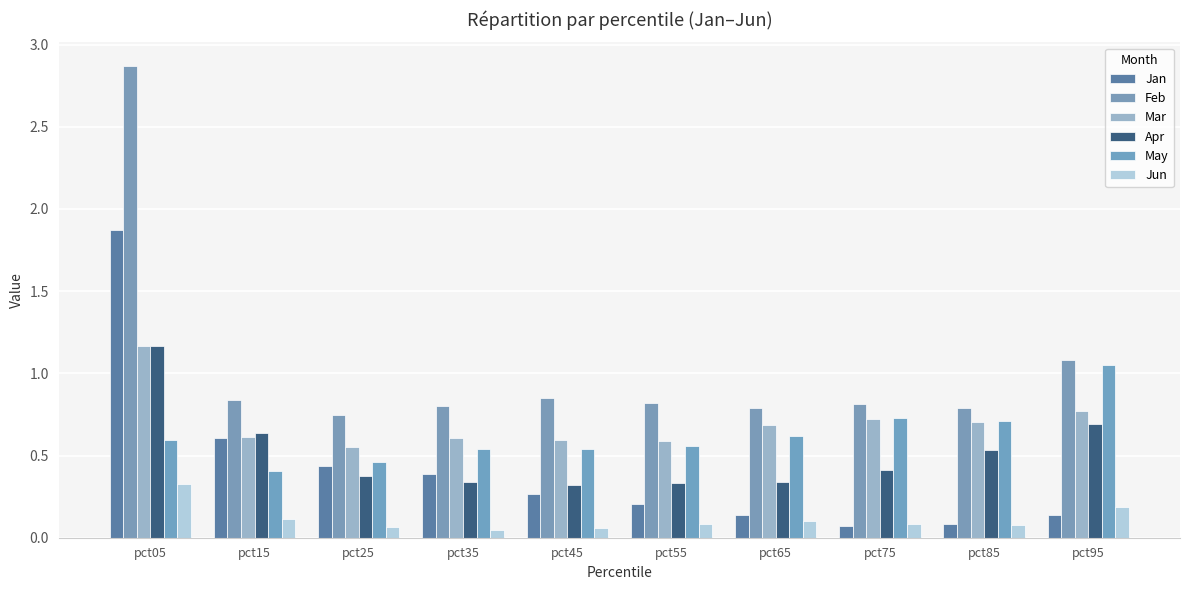

What is the sum of all Jan values?

4.2